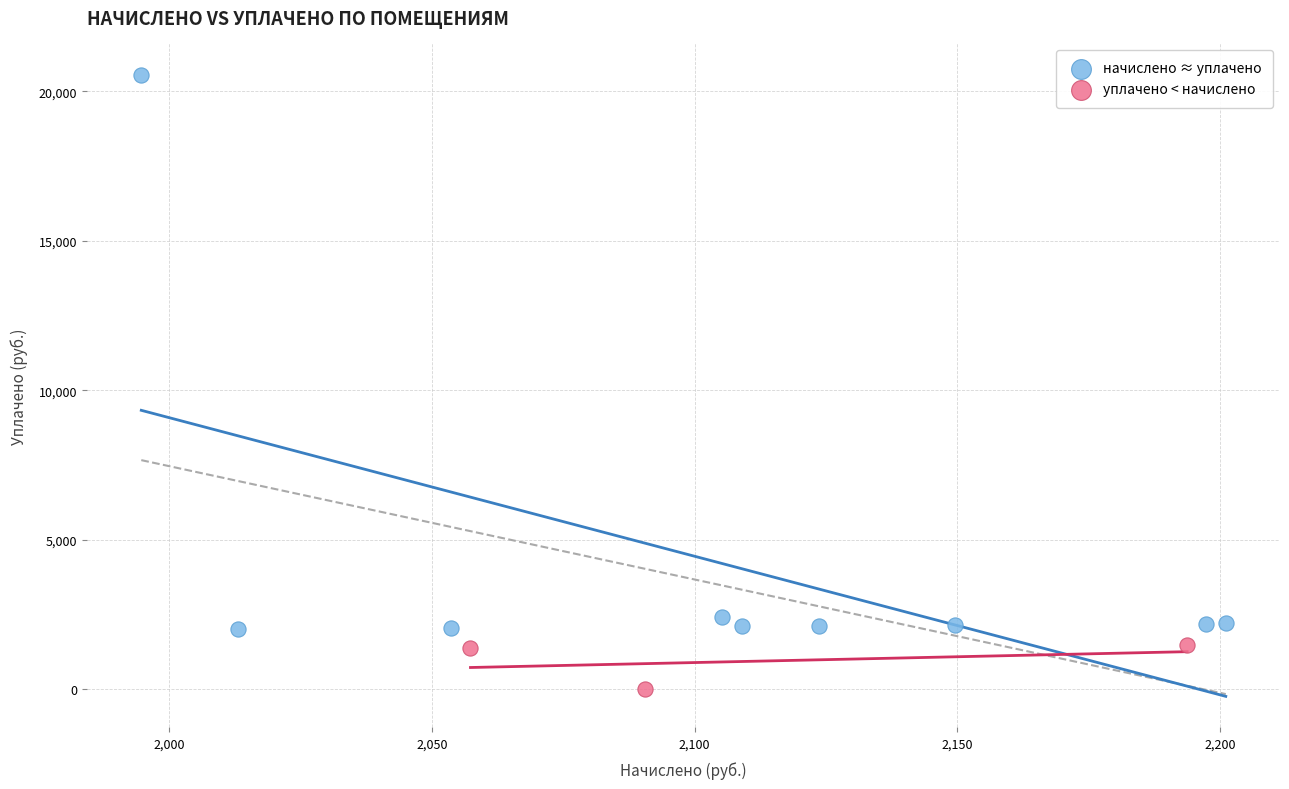

Which series contains the highest Y value?

начислено ≈ уплачено